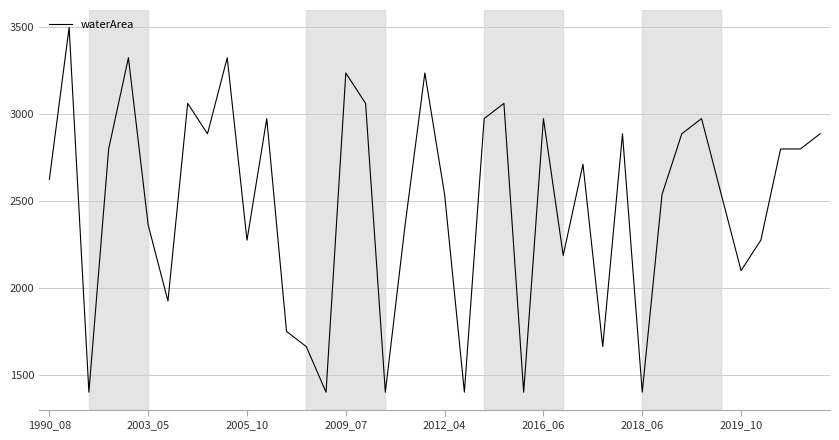

What is the smallest value displayed?

1400.0